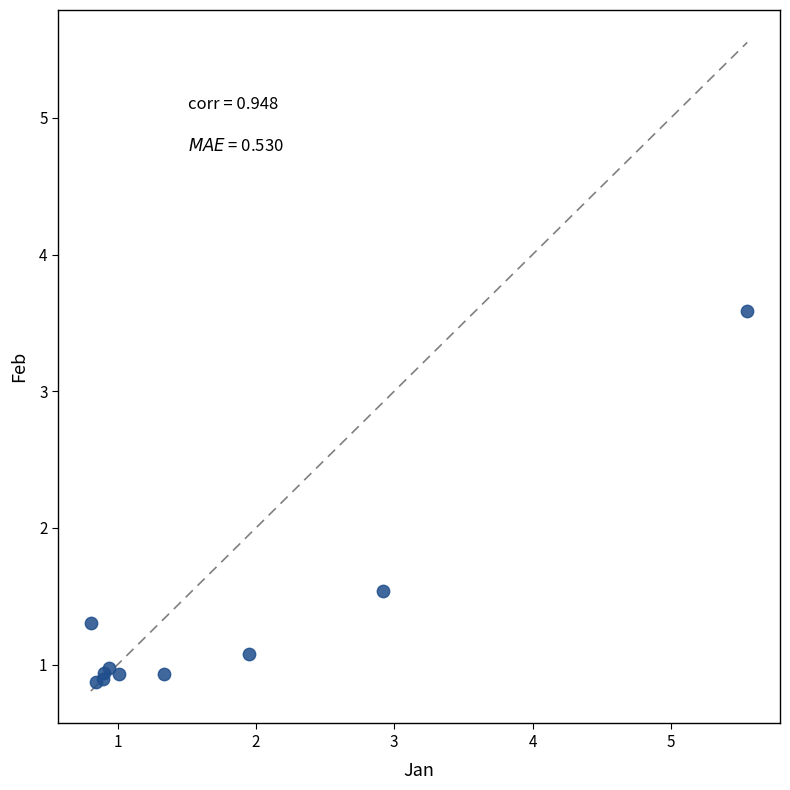

What Y value in the scatter plot is closest to 2?

1.5